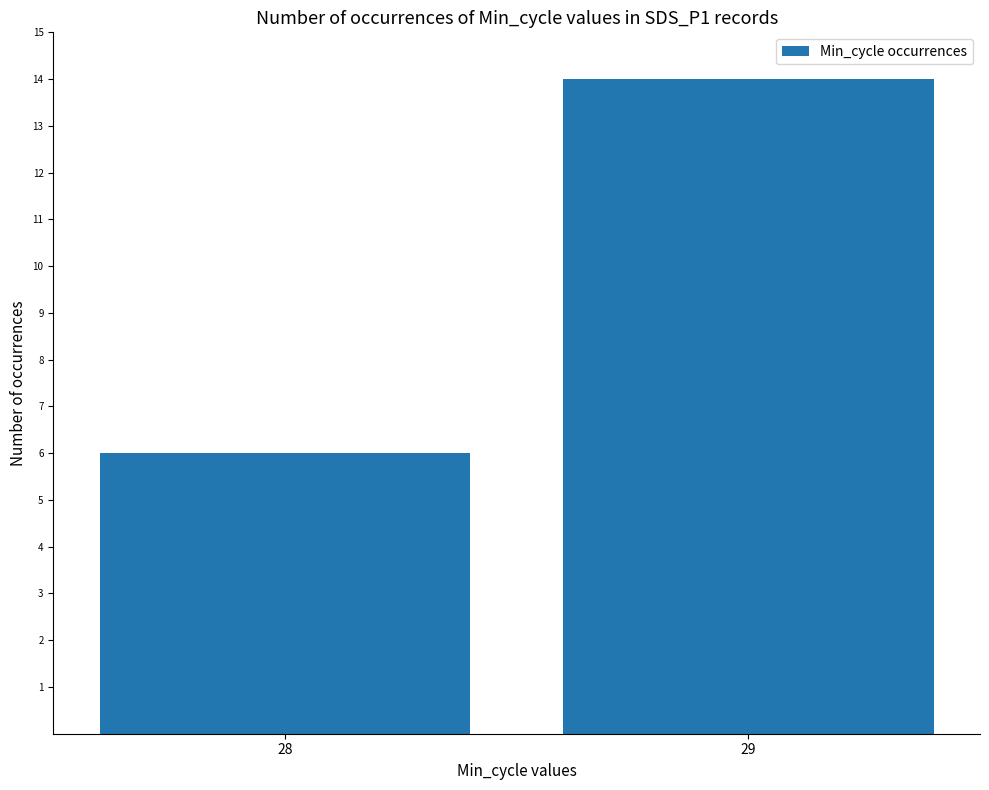

List the labels in order of value, smallest first.

28, 29